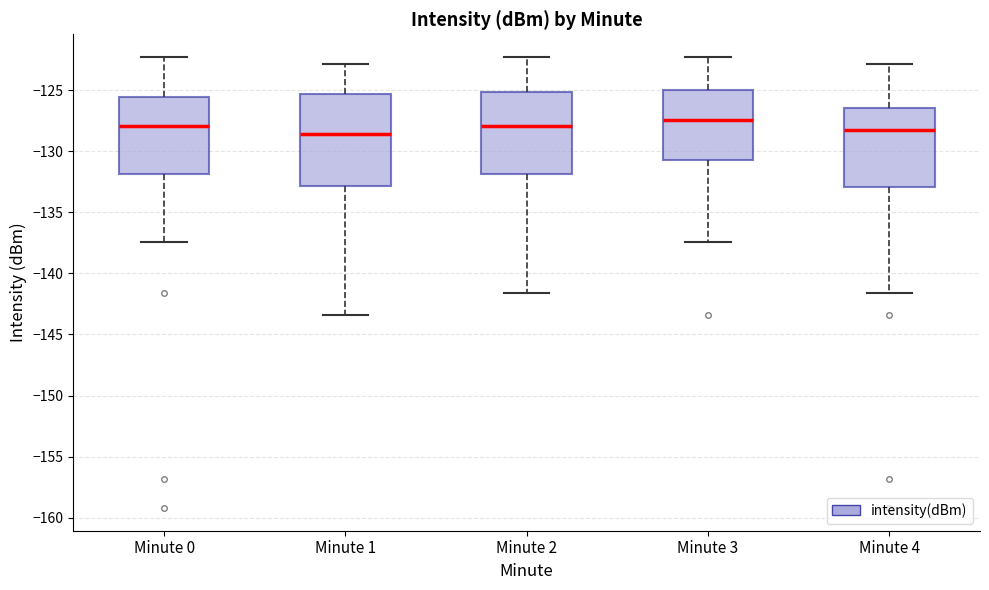

Reading left to right, transcribe this box plot: for each box, give where its median line is, the range the box spans, and where its two whiskers end, as read against the y-axis. The values are not printed on the chart, so give them approximately, as read against the axis.

Minute 0: median -128.0, box -132.0 to -125.5, whiskers -137.5 to -122.5
Minute 1: median -128.5, box -133.0 to -125.5, whiskers -143.5 to -123.0
Minute 2: median -128.0, box -132.0 to -125.0, whiskers -141.5 to -122.5
Minute 3: median -127.5, box -130.5 to -125.0, whiskers -137.5 to -122.5
Minute 4: median -128.5, box -133.0 to -126.5, whiskers -141.5 to -123.0